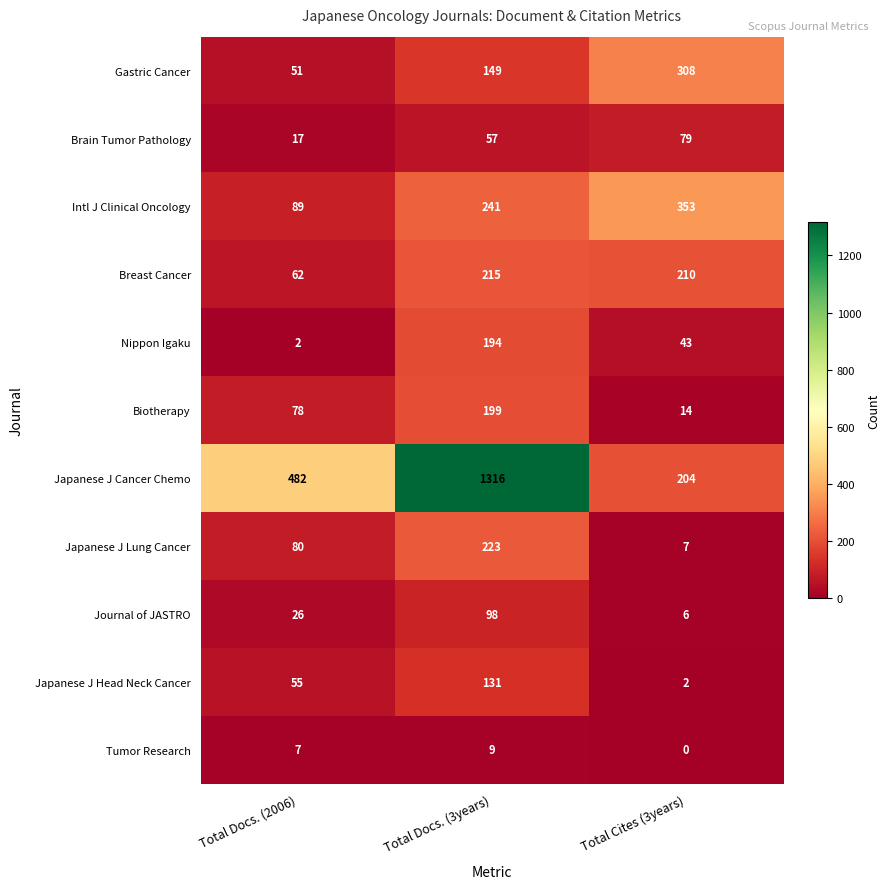

Which series changed the most between Total Docs. (3years) and Total Cites (3years)?

Japanese J Cancer Chemo